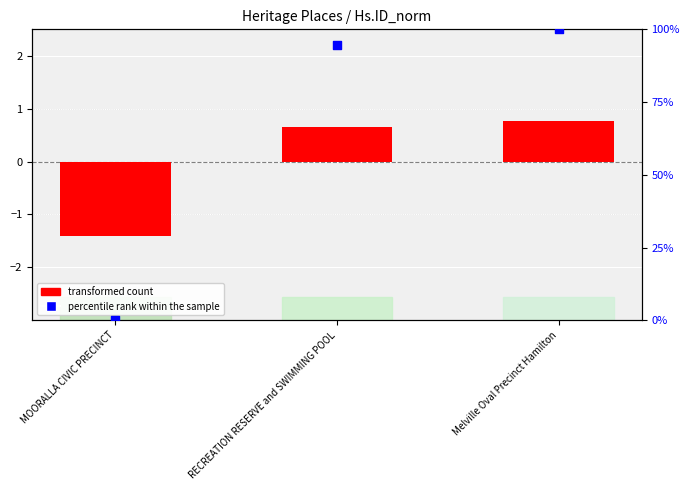

At which category is the sum across all series the highest?

Melville Oval Precinct Hamilton